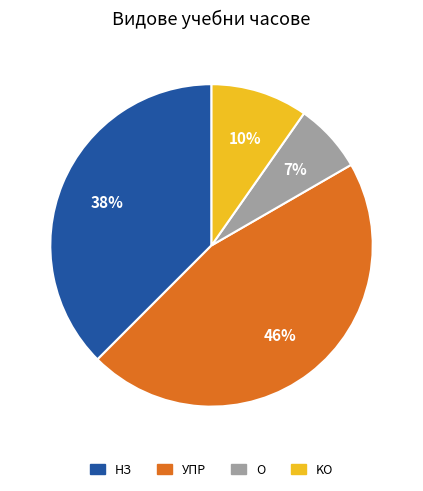

To the nearest percent, what is the difference between the largest and smallest slice percentages?

39%